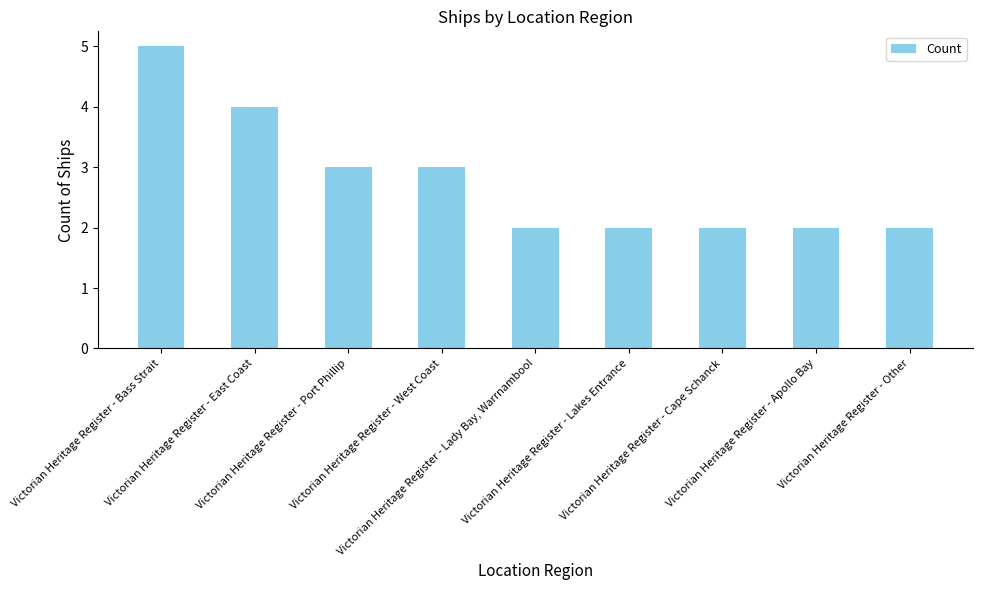

The chart shows a value of 3 at Victorian Heritage Register - West Coast. True or false?

True